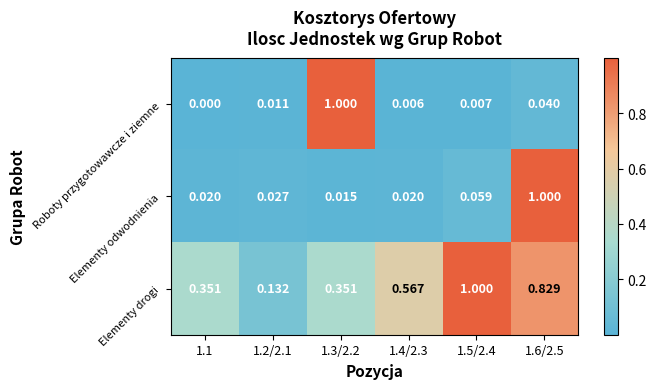

Which series has the widest spread of values?

Roboty przygotowawcze i ziemne